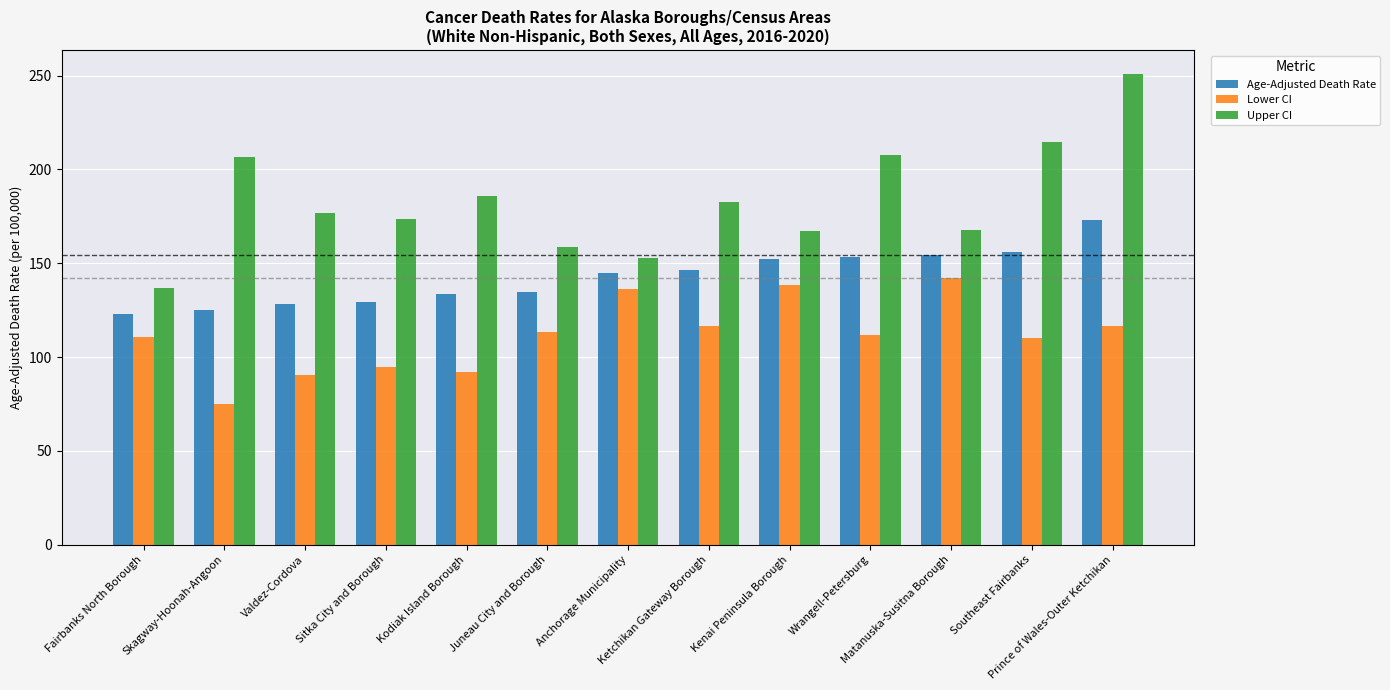

What position from the right is Kenai Peninsula Borough?

5